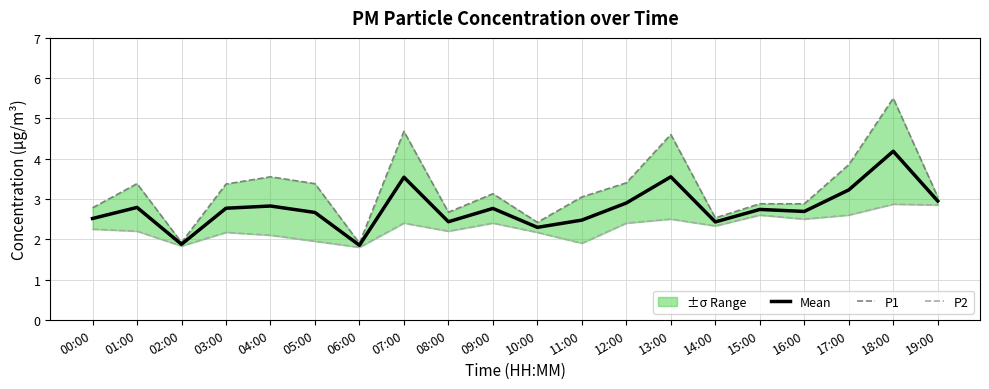

The value of P1 at 18:00 is 3.6. True or false?

False